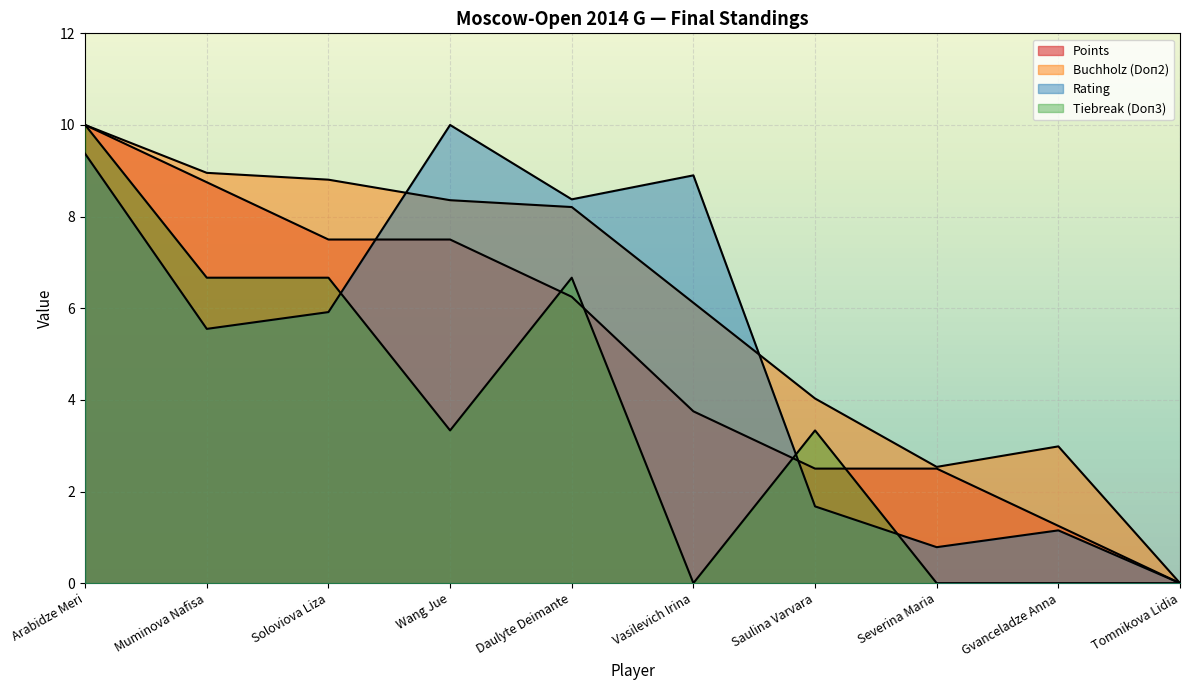

How many interior local peaks does the Buchholz (Doп2) series have?

1